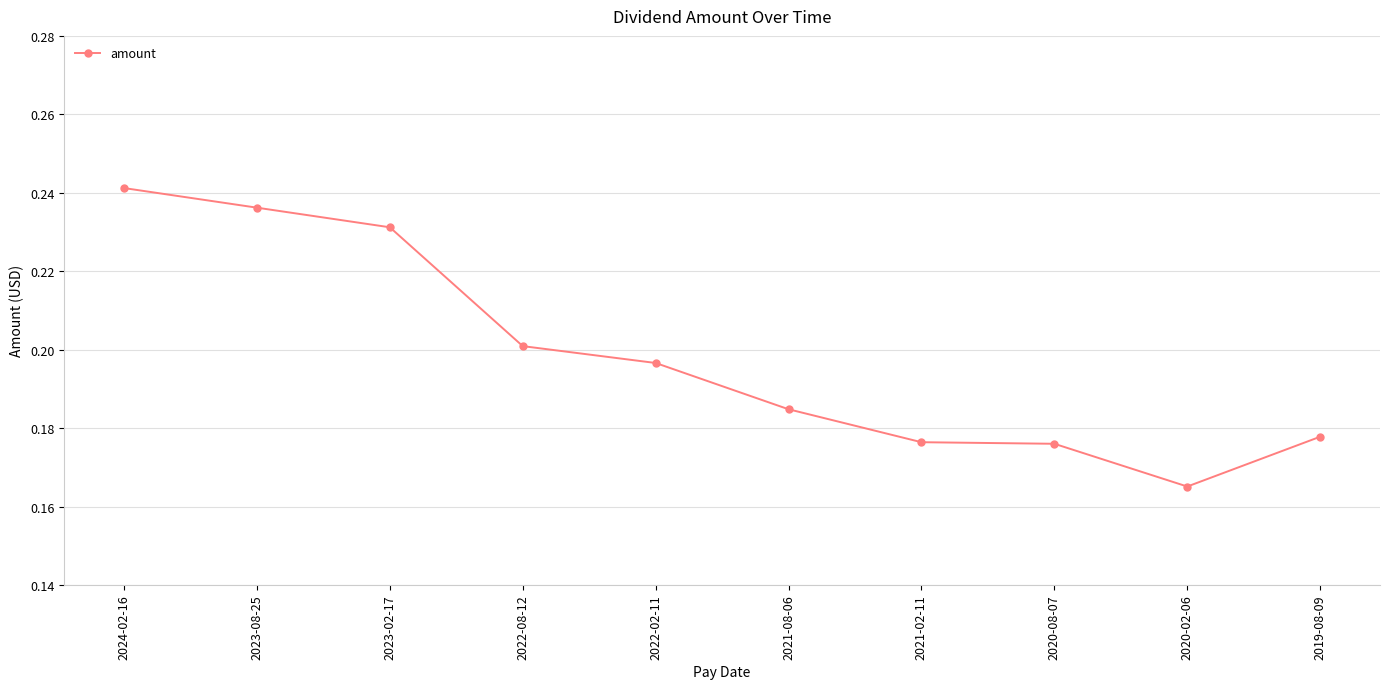

What is the label of the 9th point from the left?

2020-02-06